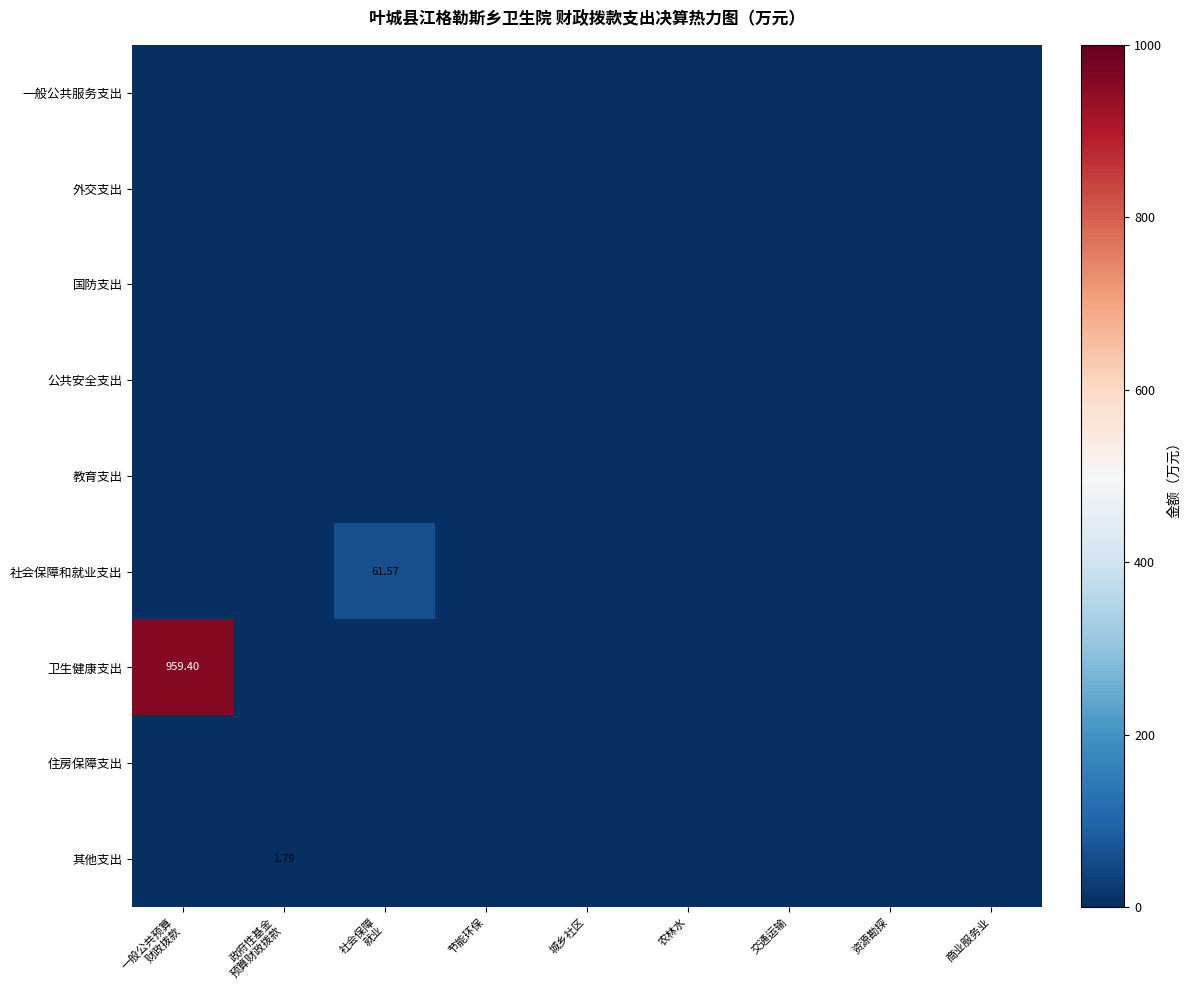

Is the value of 外交支出 at 交通运输 greater than the value of 卫生健康支出 at 商业服务业?

No